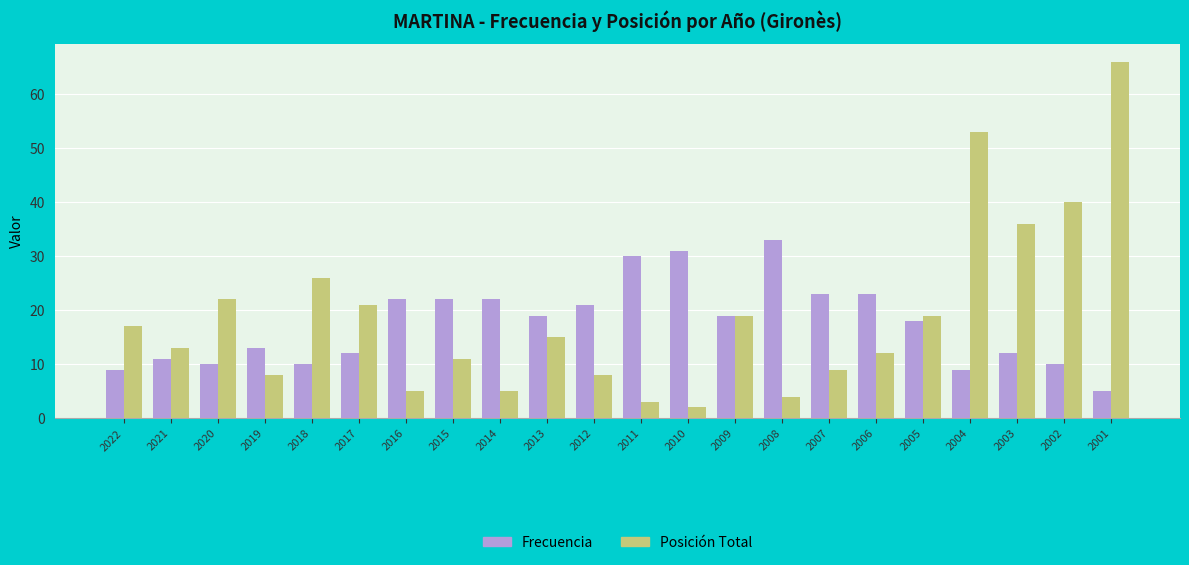

Which series has the widest spread of values?

Posición Total